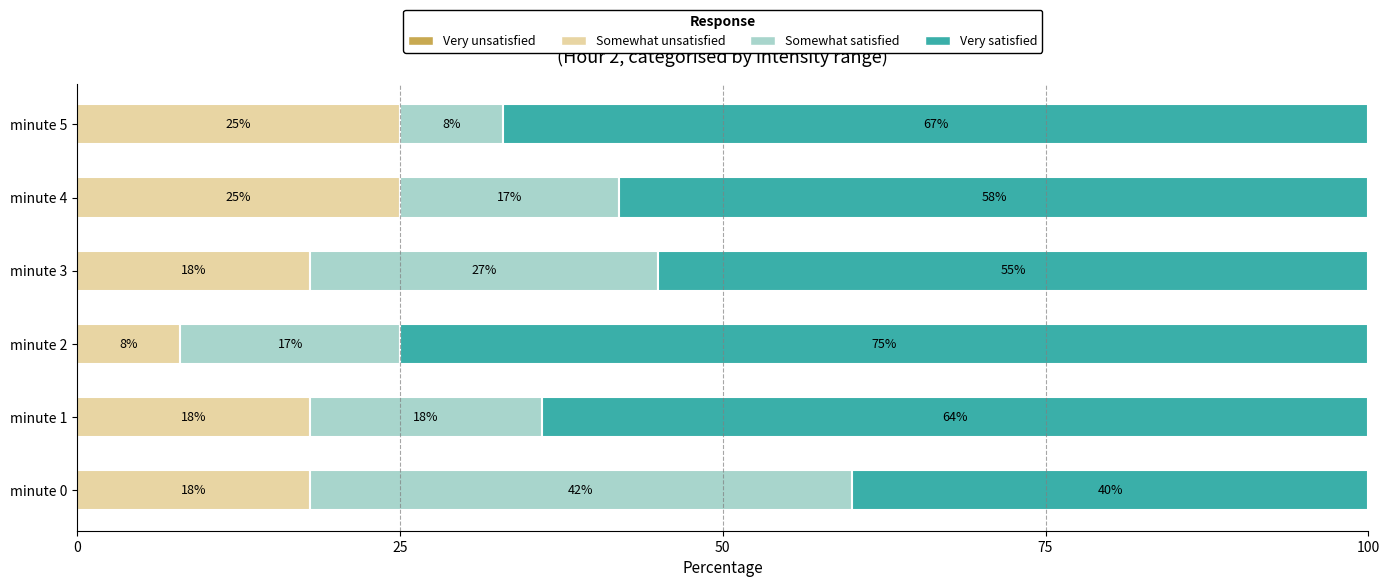

What is the minimum value for Somewhat unsatisfied?

8